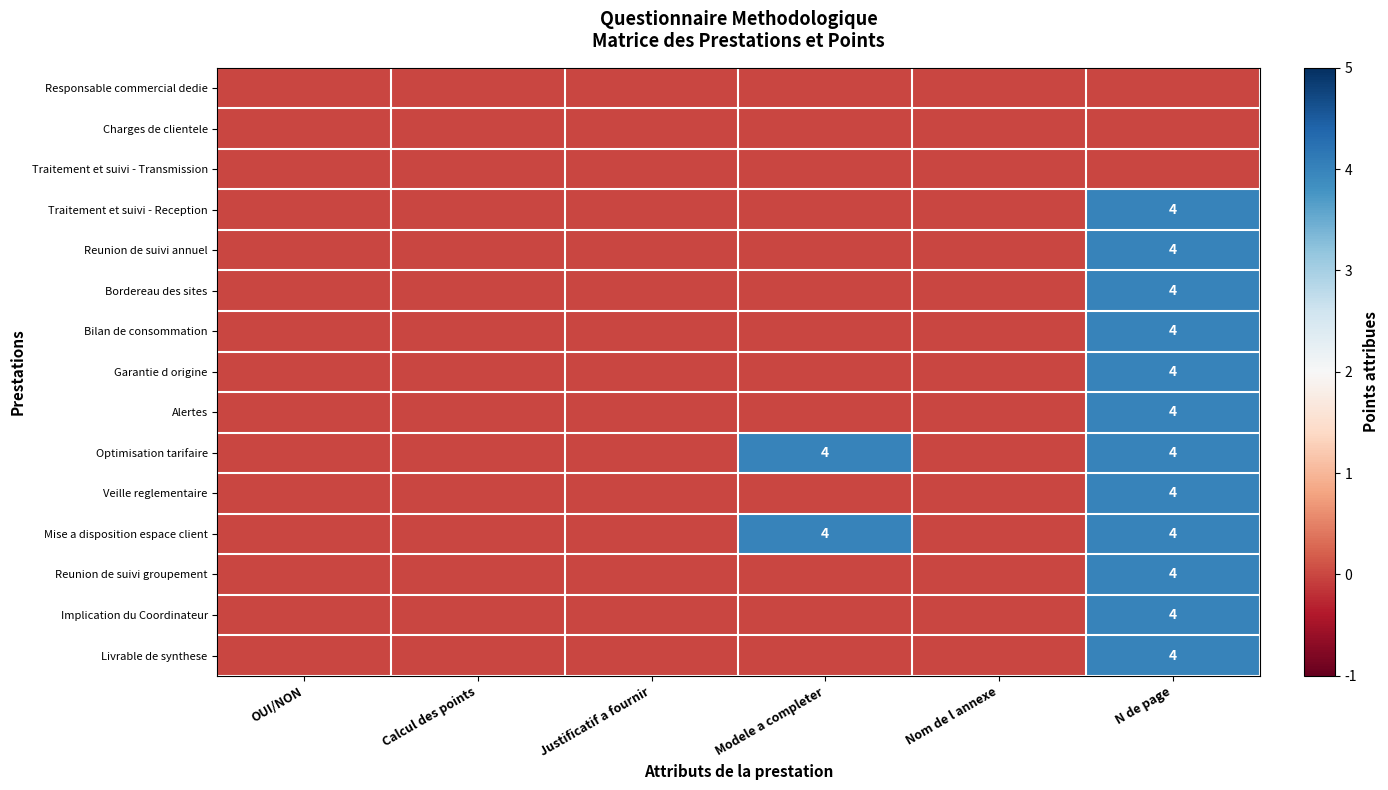

What is the greatest value displayed?

4